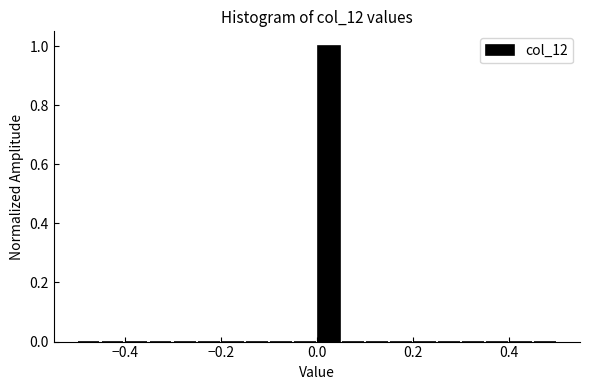

Read against the x-axis, roughly where is the centre of the tallest bar?

0.02